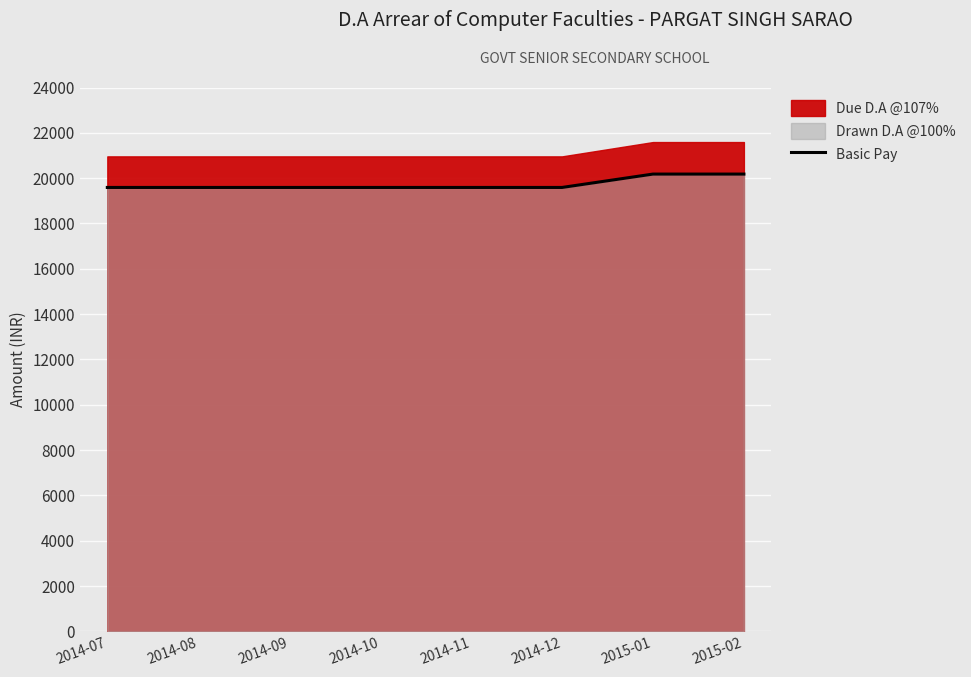

What is the smallest value displayed?

19590